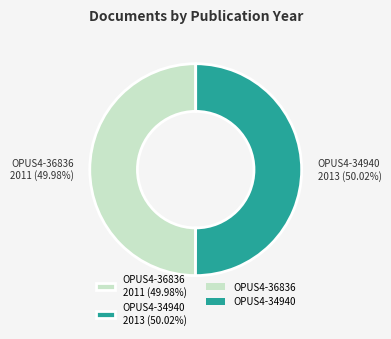

Do OPUS4-36836 and OPUS4-34940 together represent more than half of the pie?

Yes